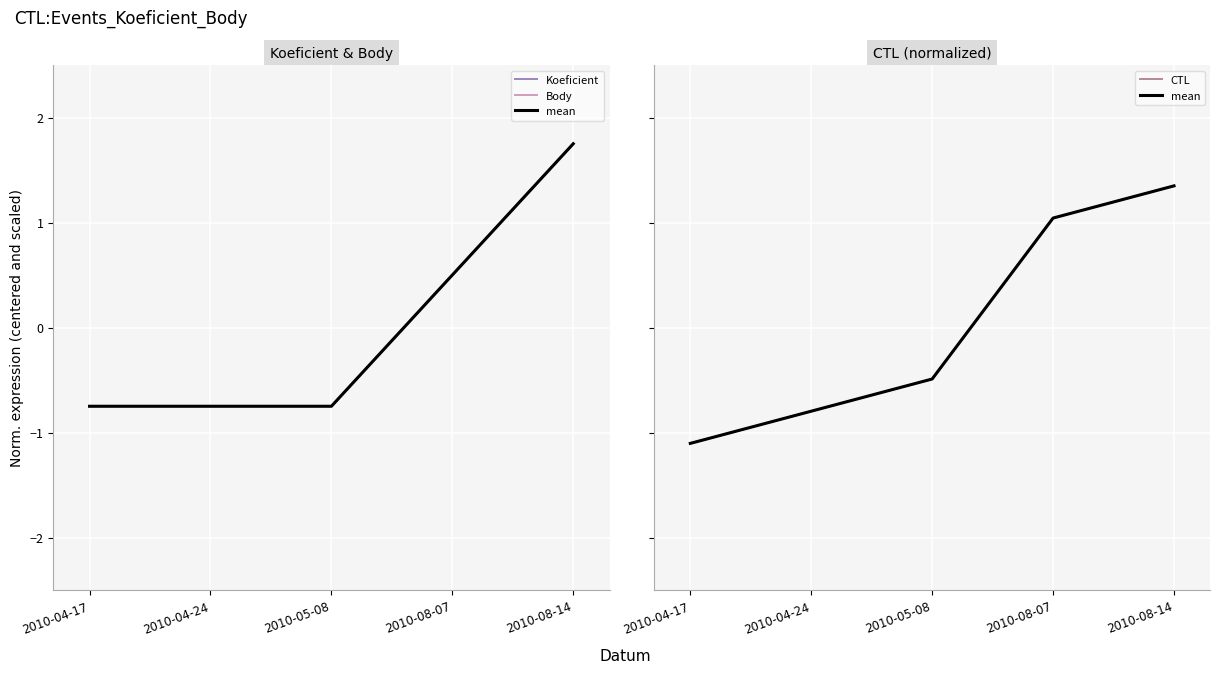

True or false: mean has a value of -0.3 at 2010-05-08.

False